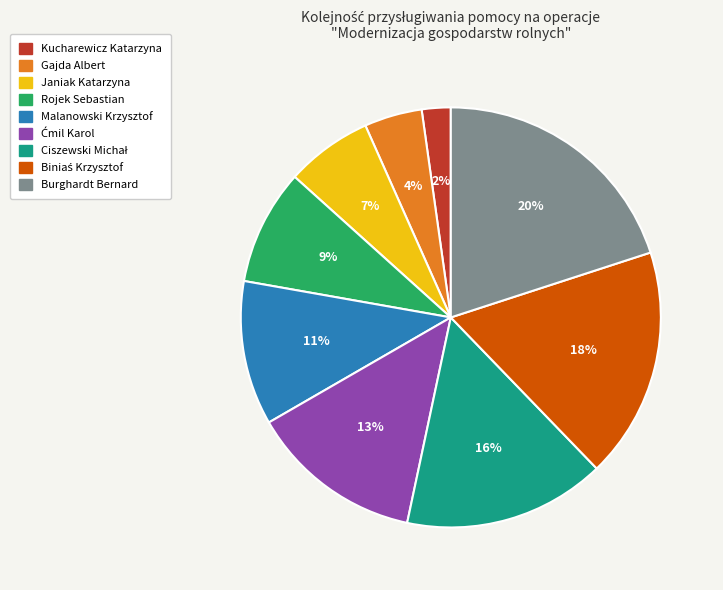

To the nearest percent, what is the combined percentage of Burghardt Bernard and Gajda Albert?

24%